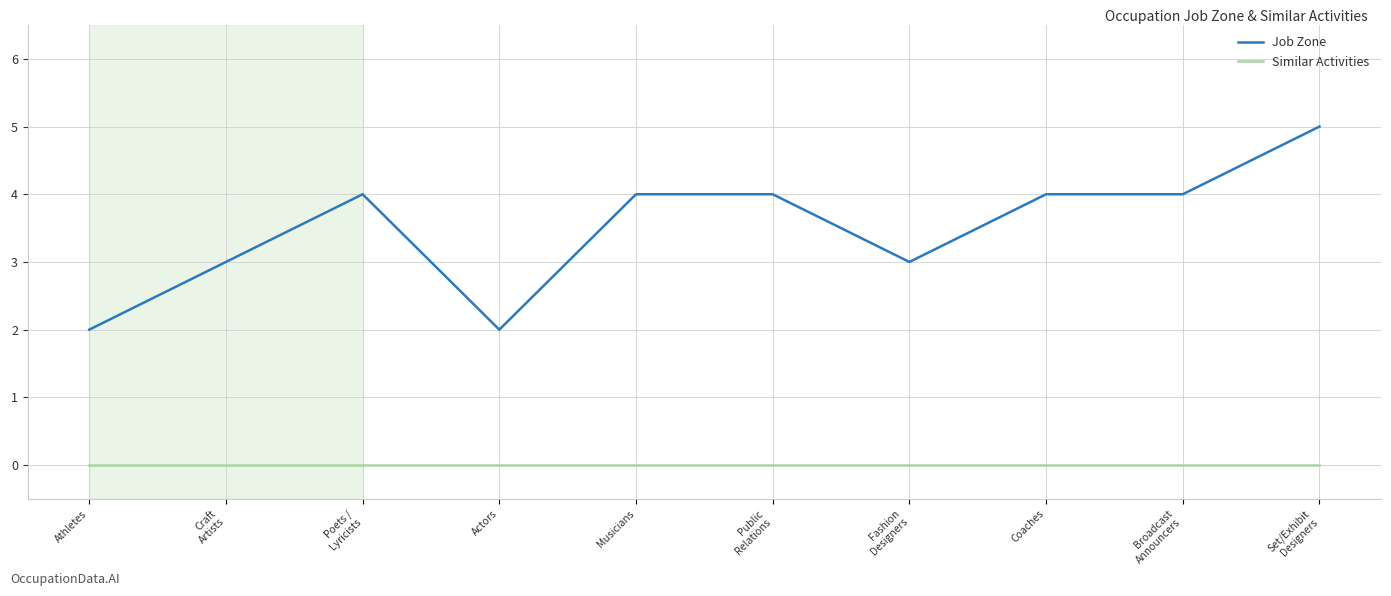

Does the chart display data point markers on the line(s)?

No